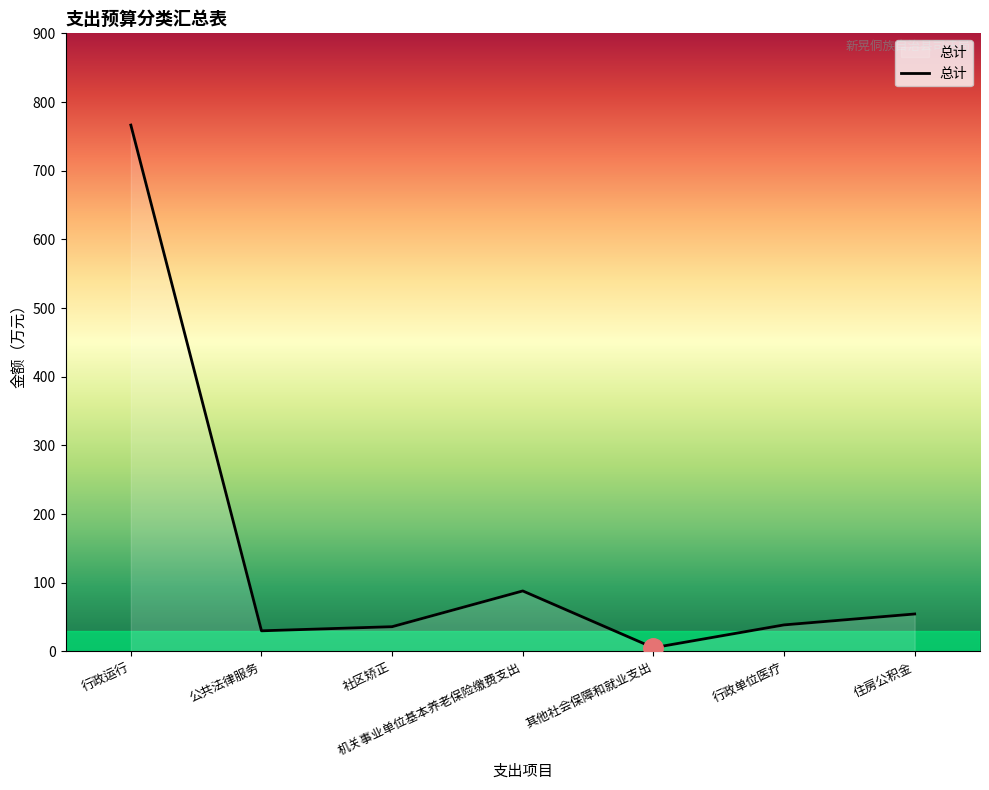

How many values are below 38?

3